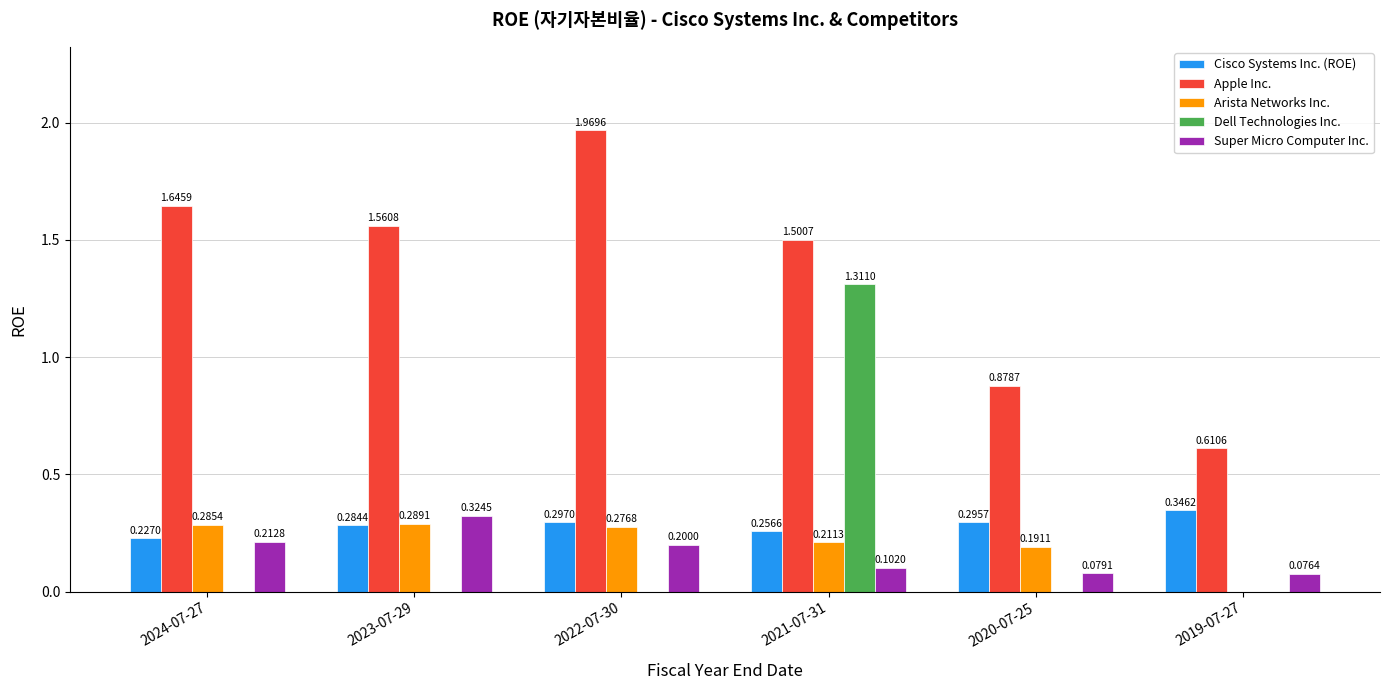

At which category is the sum across all series the highest?

2021-07-31